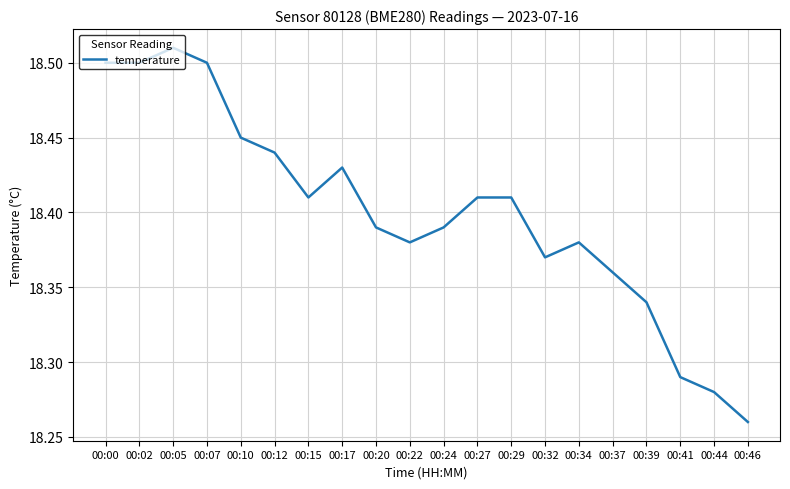

At which label is the value closest to 18?

00:46